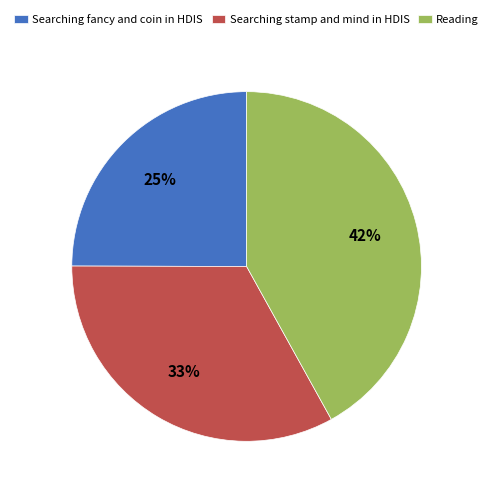

Count the number of slices in the pie.

3